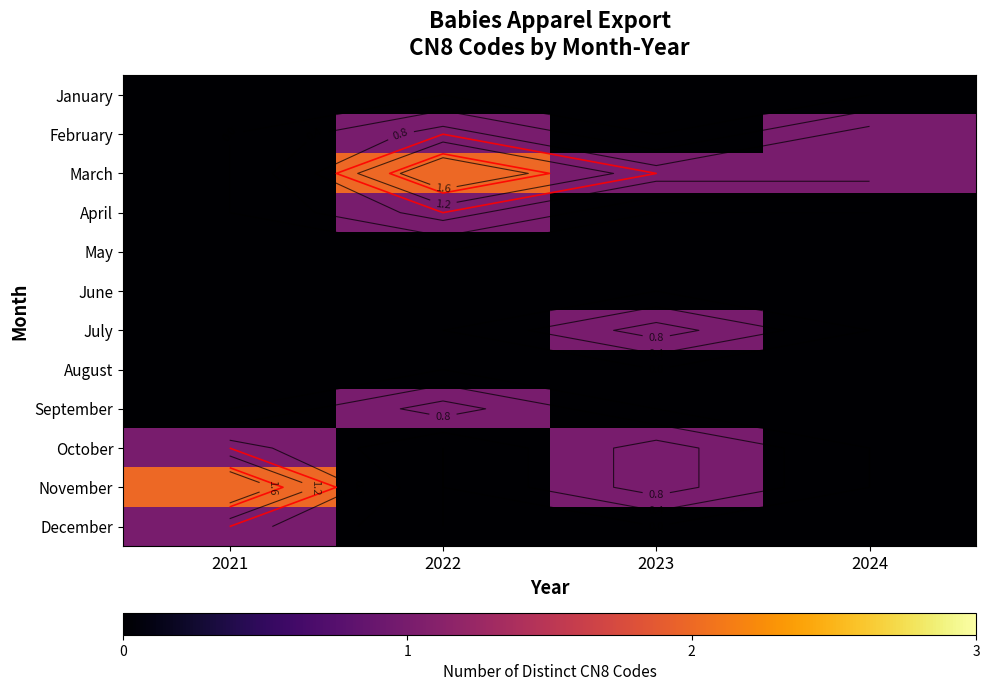

At 2021, list the series in order from largest to smallest.

November, October, December, January, February, March, April, May, June, July, August, September